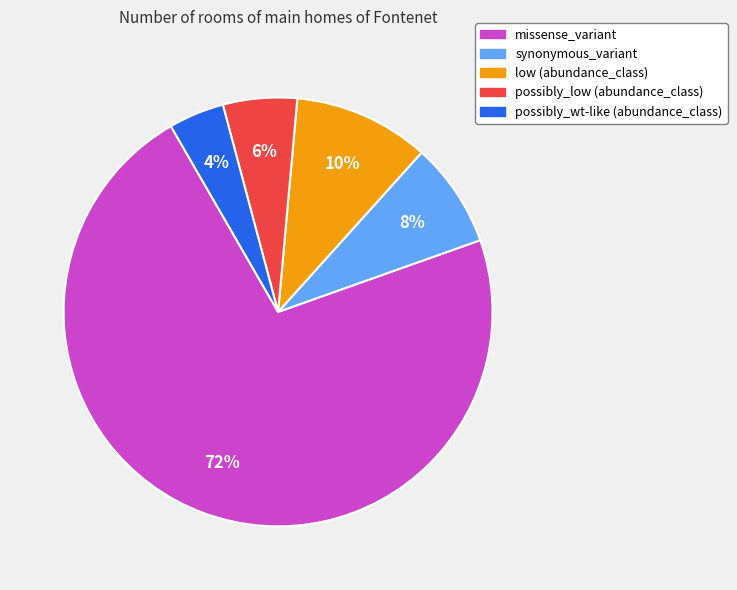

To the nearest percent, what is the average slice percentage?

20%